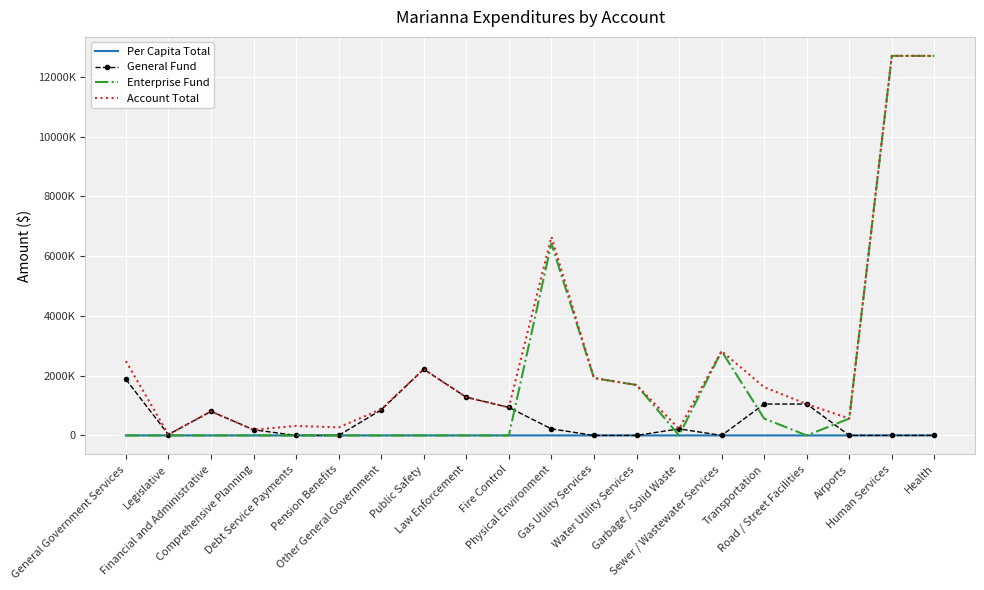

True or false: Per Capita Total has more than 2 interior local peaks.

True